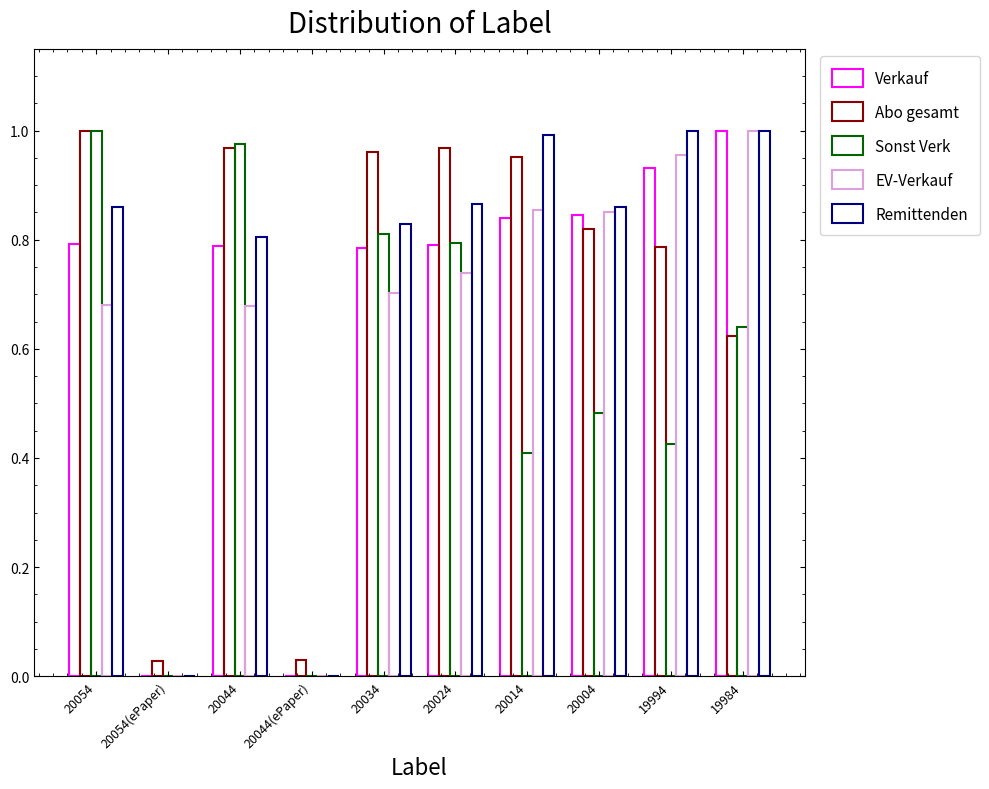

Are the bars grouped side by side (vs. stacked)?

Yes